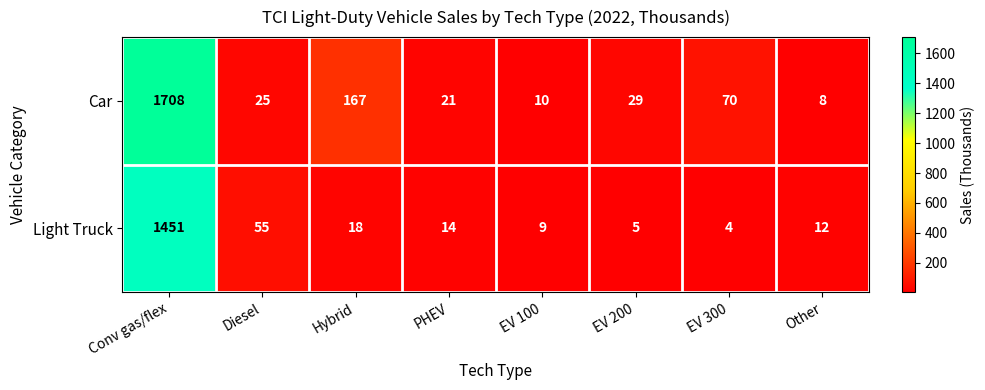

At which label is Light Truck closest to 727?

Diesel